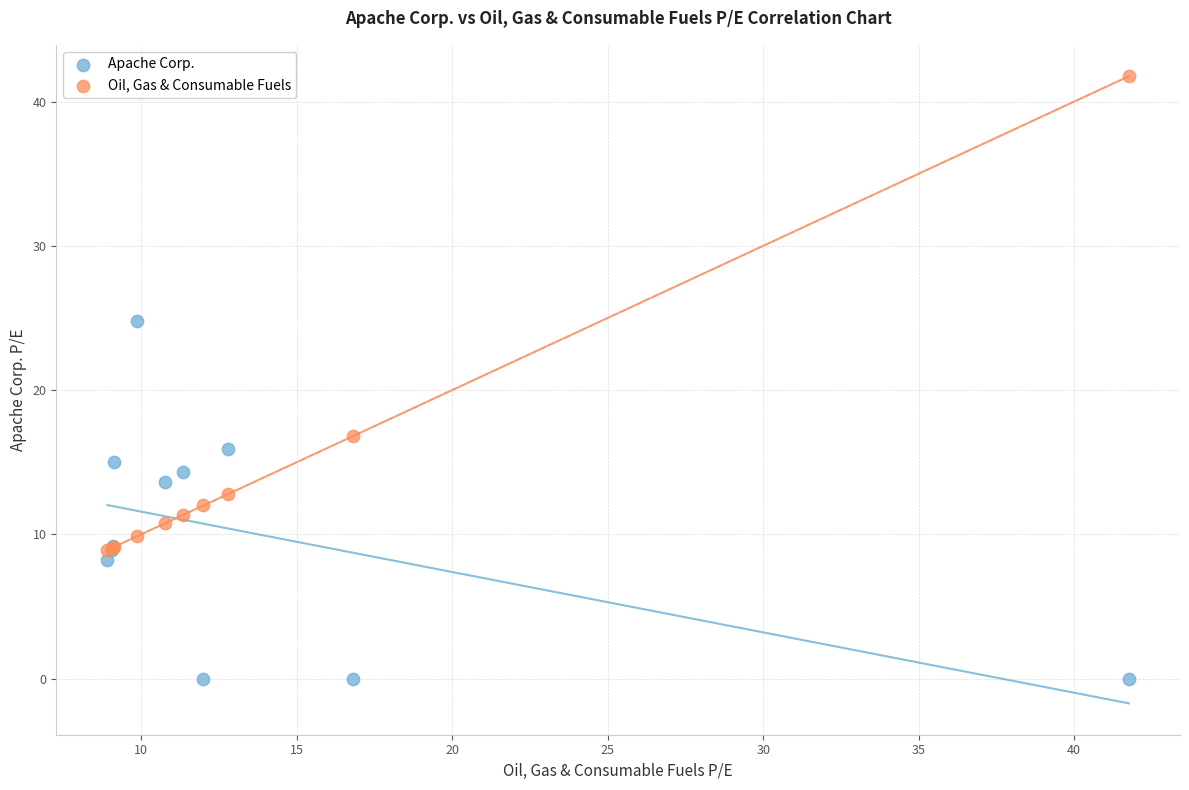

Which series reaches the minimum Y coordinate?

Apache Corp.